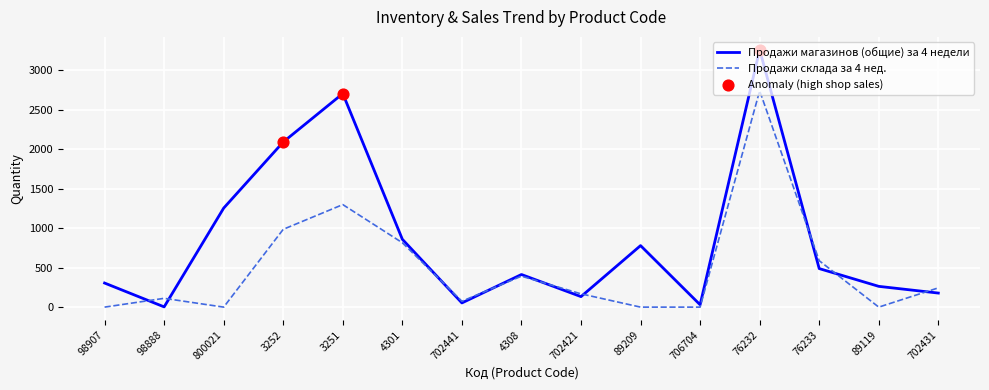

What is the difference between the highest and lowest values at 3252?

1105.7